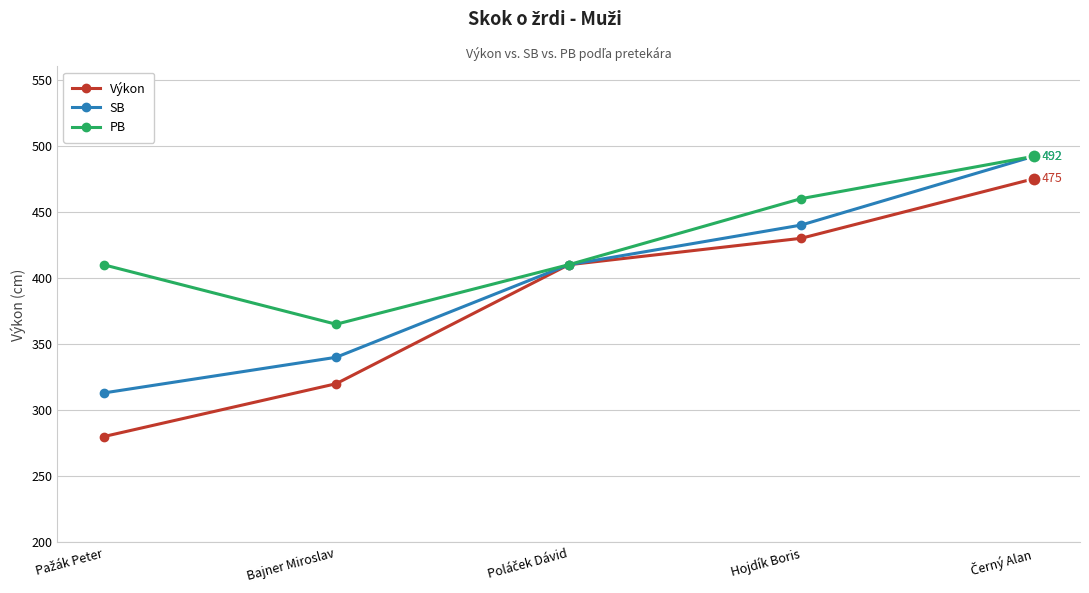

Reading right to left, extract all data points from this chart.

Výkon: 475	430	410	320	280
SB: 492	440	410	340	313
PB: 492	460	410	365	410